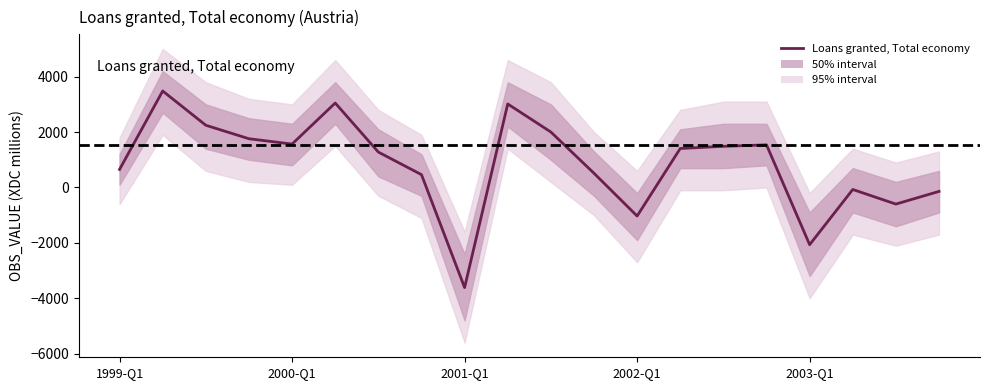

Between 10 and 14, which is larger?

10